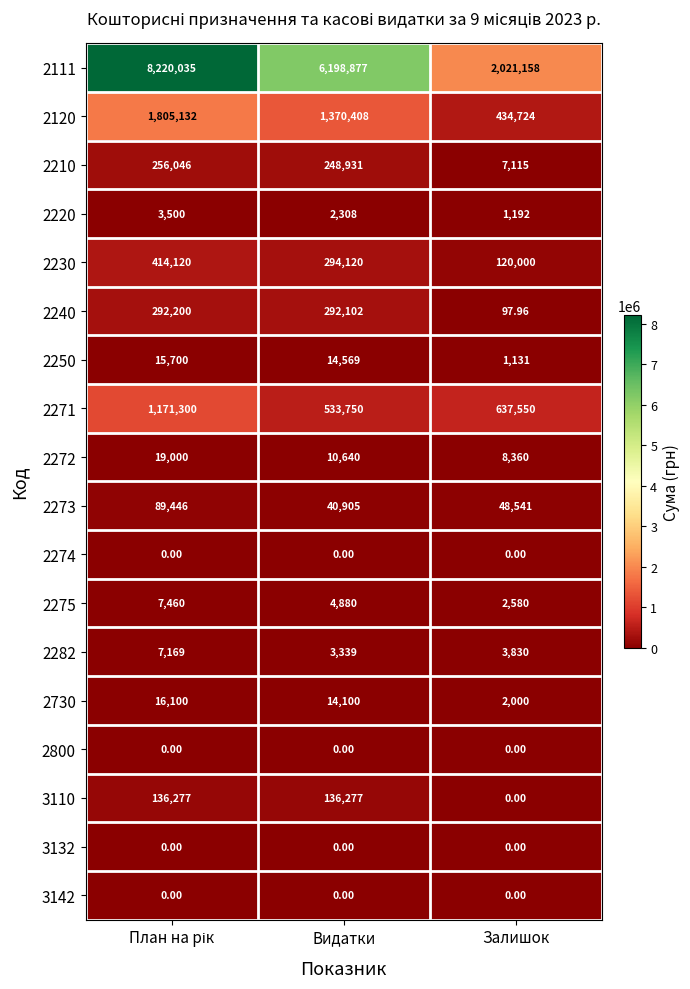

At which label does 2111 reach its minimum?

Залишок